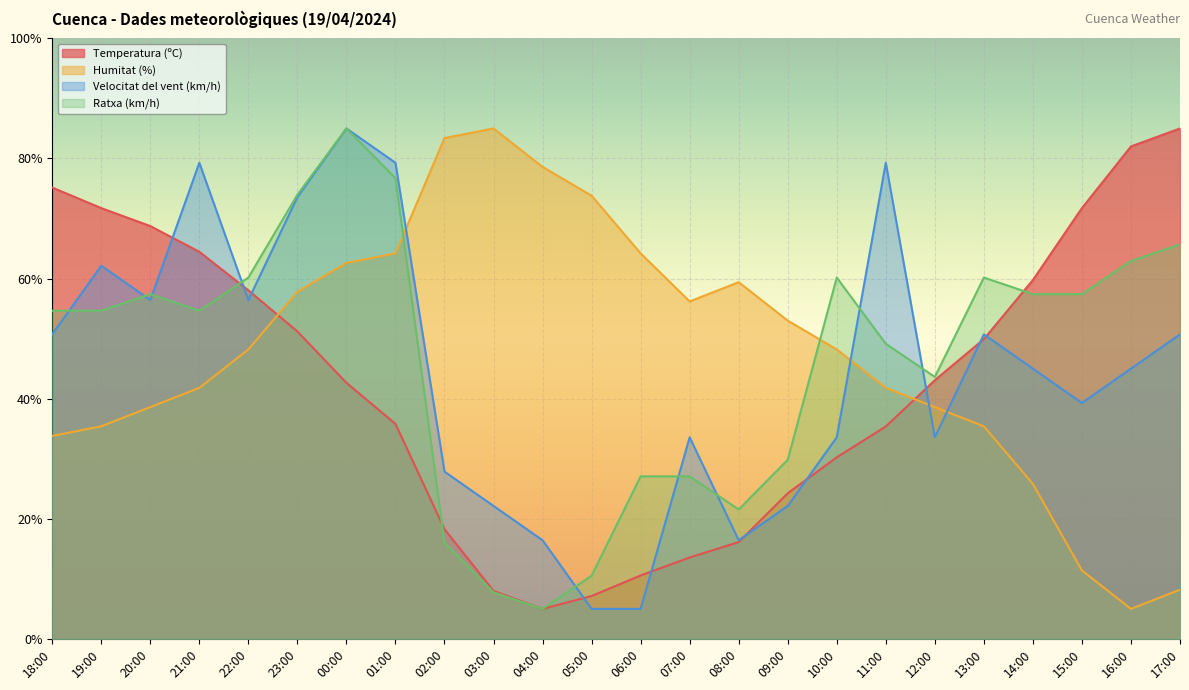

True or false: Temperatura (ºC) and Humitat (%) cross at least once.

True